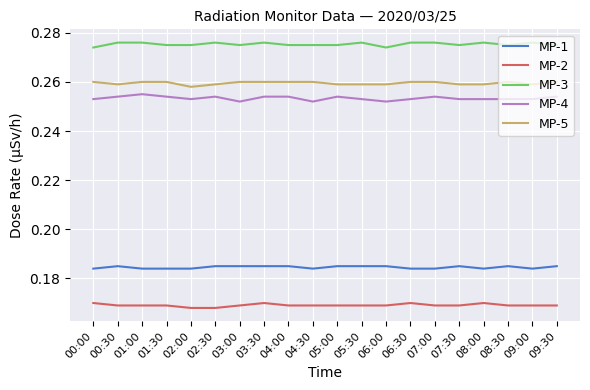

The MP-5 series shows 0.4 at 01:00. True or false?

False